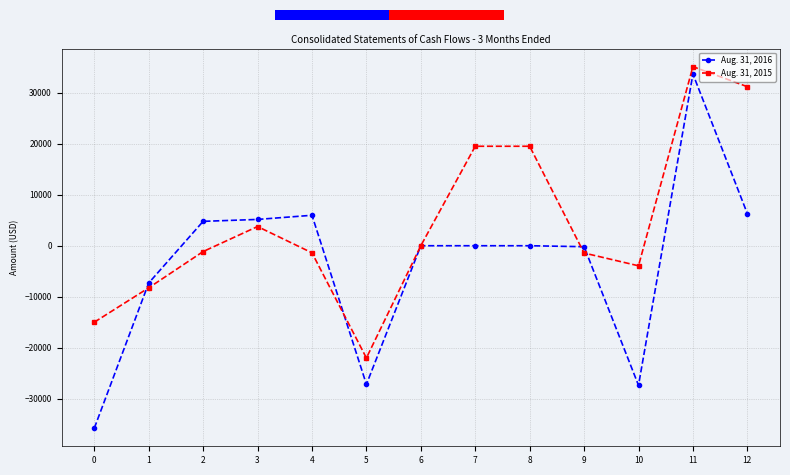

What is the sum of the Aug. 31, 2016 values at 8 and 9?

-191